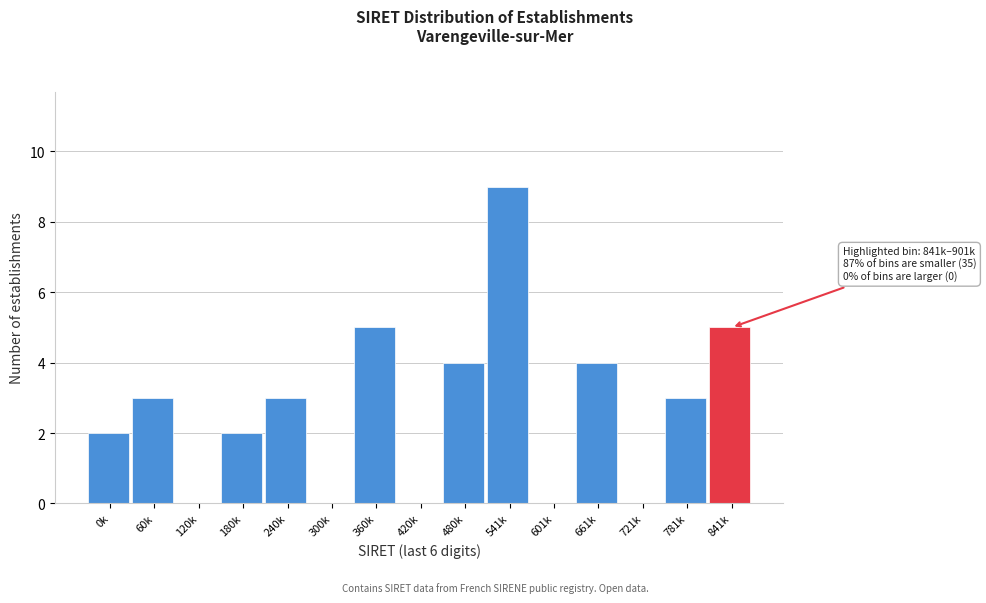

Reading left to right, what are all the values shown in this chart?

0k=2	60k=3	120k=0	180k=2	240k=3	300k=0	360k=5	420k=0	480k=4	541k=9	601k=0	661k=4	721k=0	781k=3	841k=5